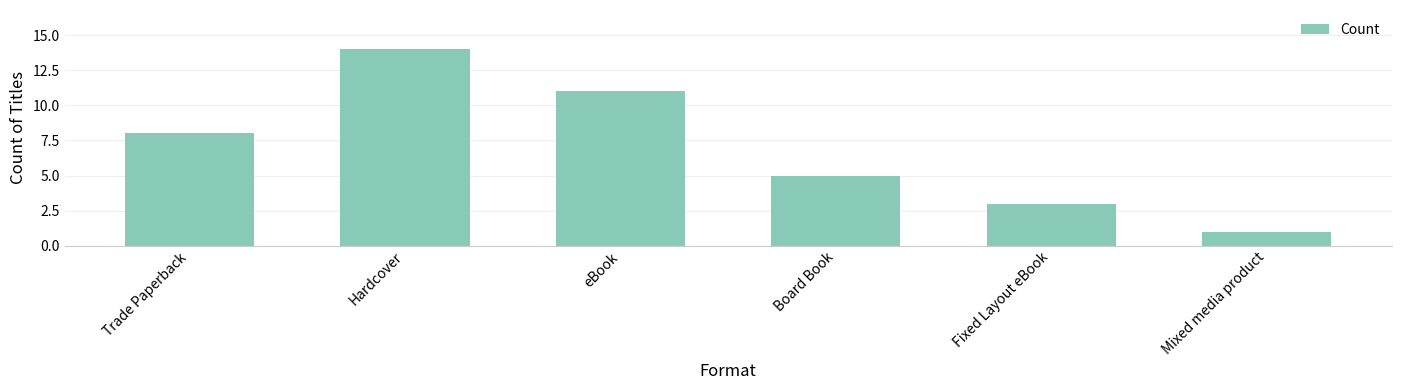

Reading left to right, list all the values displayed in this chart.

Trade Paperback=8	Hardcover=14	eBook=11	Board Book=5	Fixed Layout eBook=3	Mixed media product=1